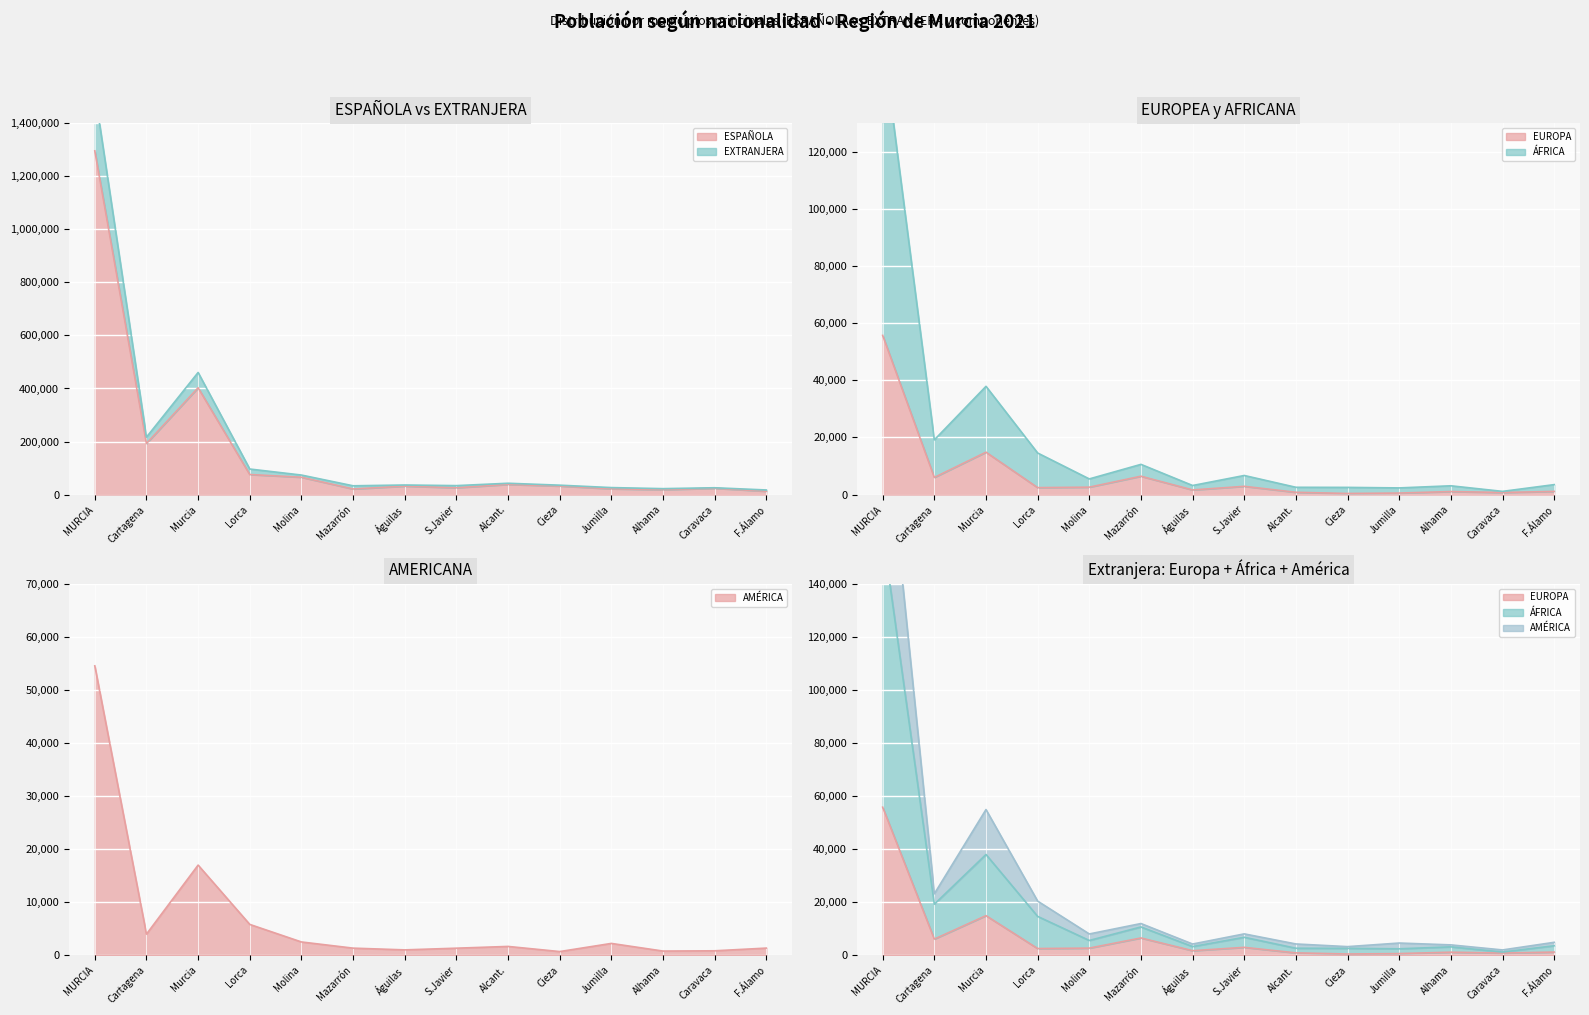

True or false: ÁFRICA has a value of 24527 at Murcia.

False